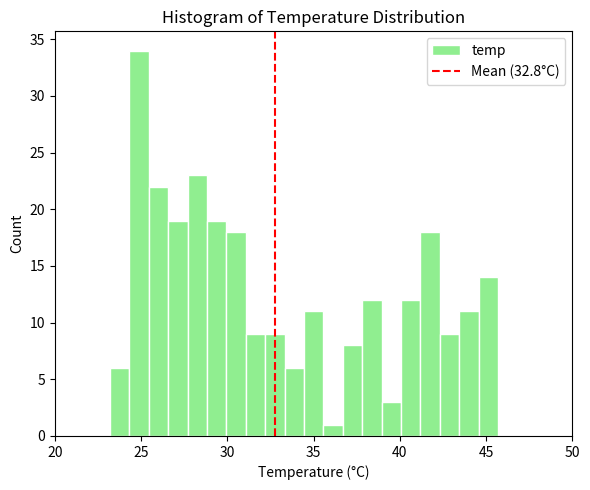

Read against the x-axis, roughly where is the centre of the tallest bar?

25.0